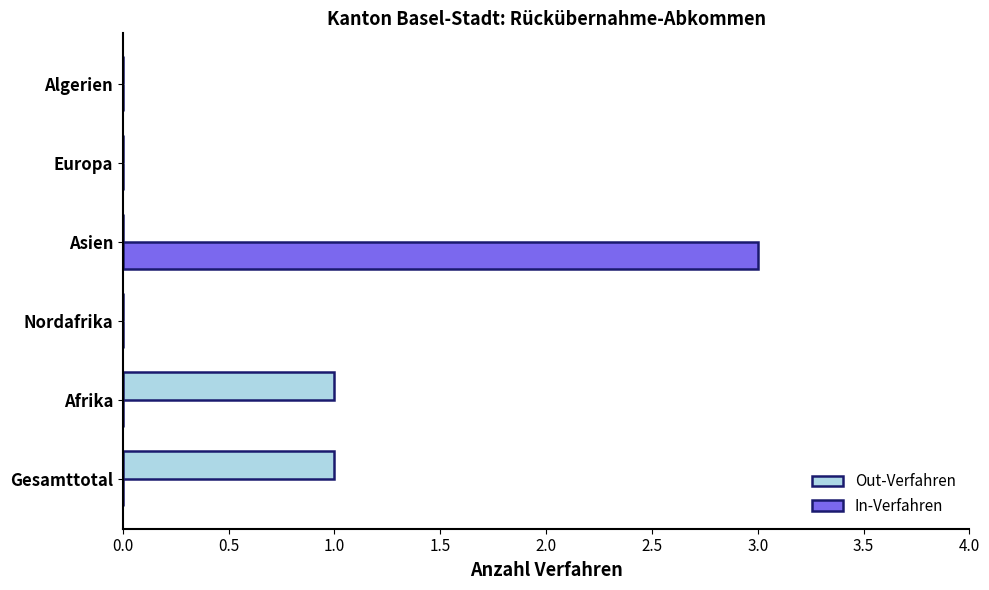

Is the value of In-Verfahren at Asien greater than the value of Out-Verfahren at Asien?

Yes